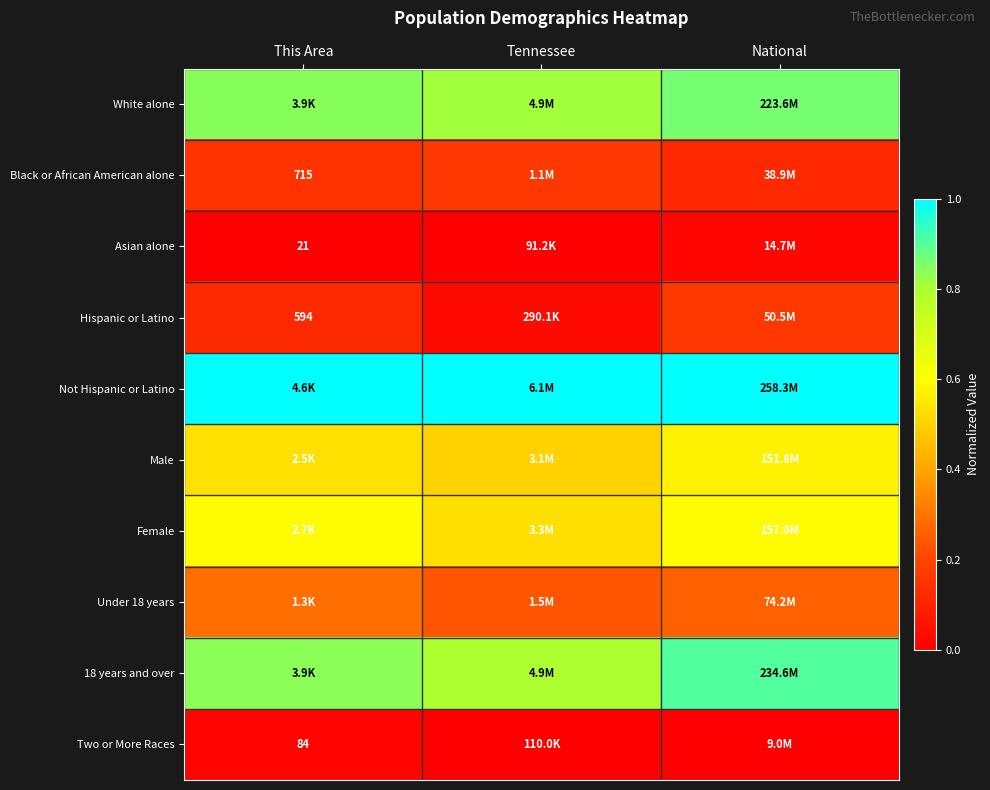

What is the greatest value displayed?

1.0